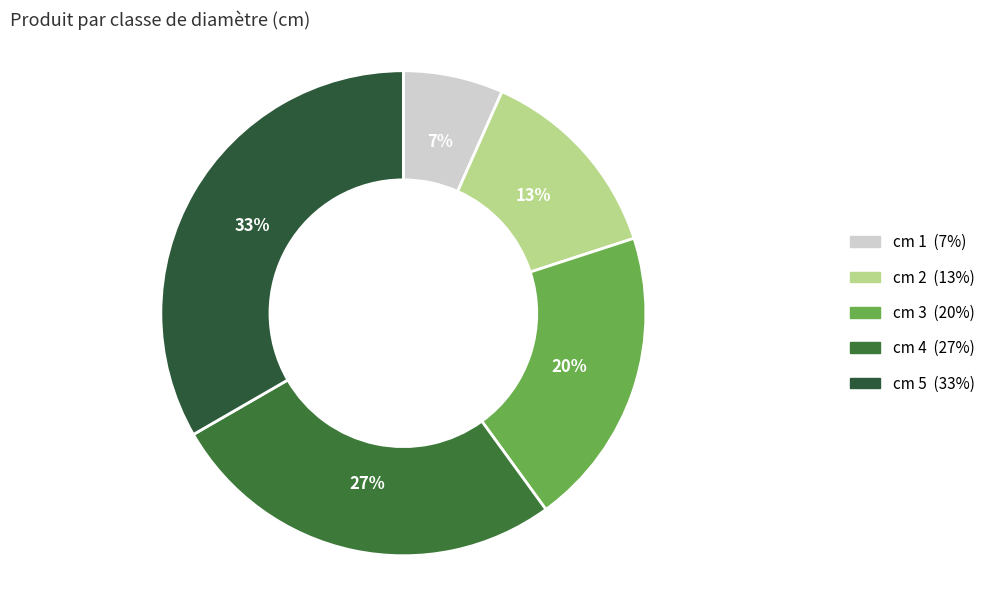

How many segments does this pie chart have?

5